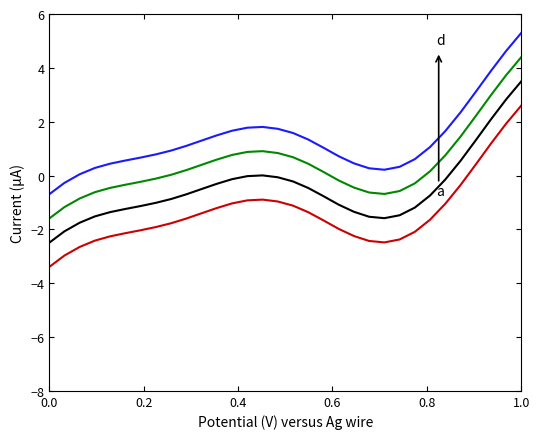

What is the smallest value displayed?

-3.4